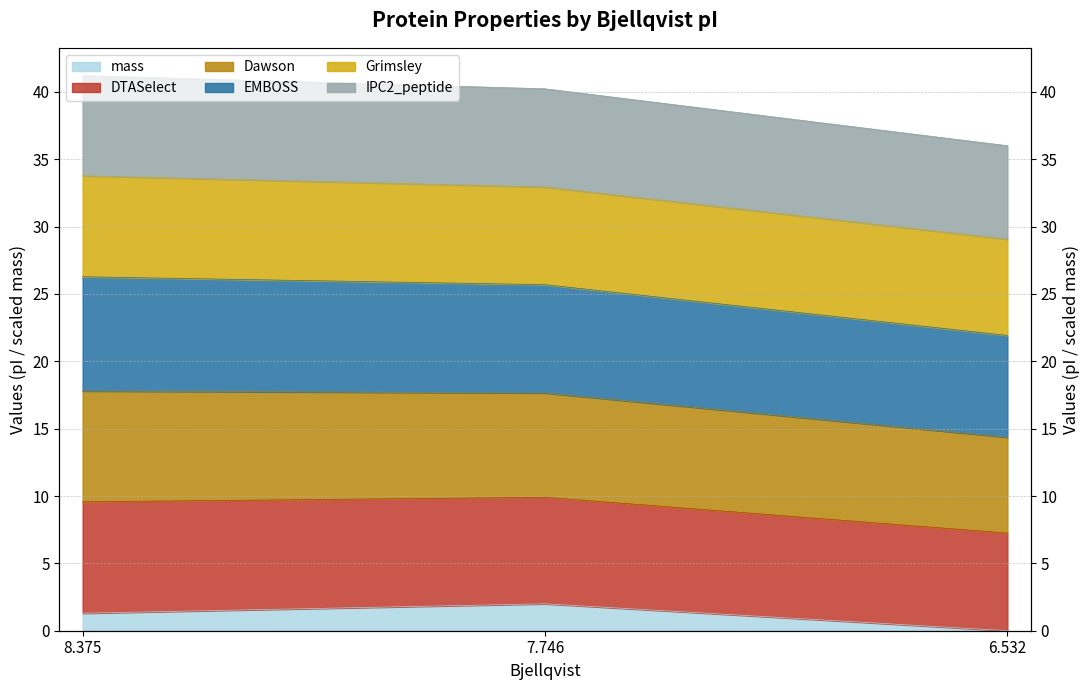

Is the value of DTASelect at 6.532 greater than the value of mass at 7.746?

Yes